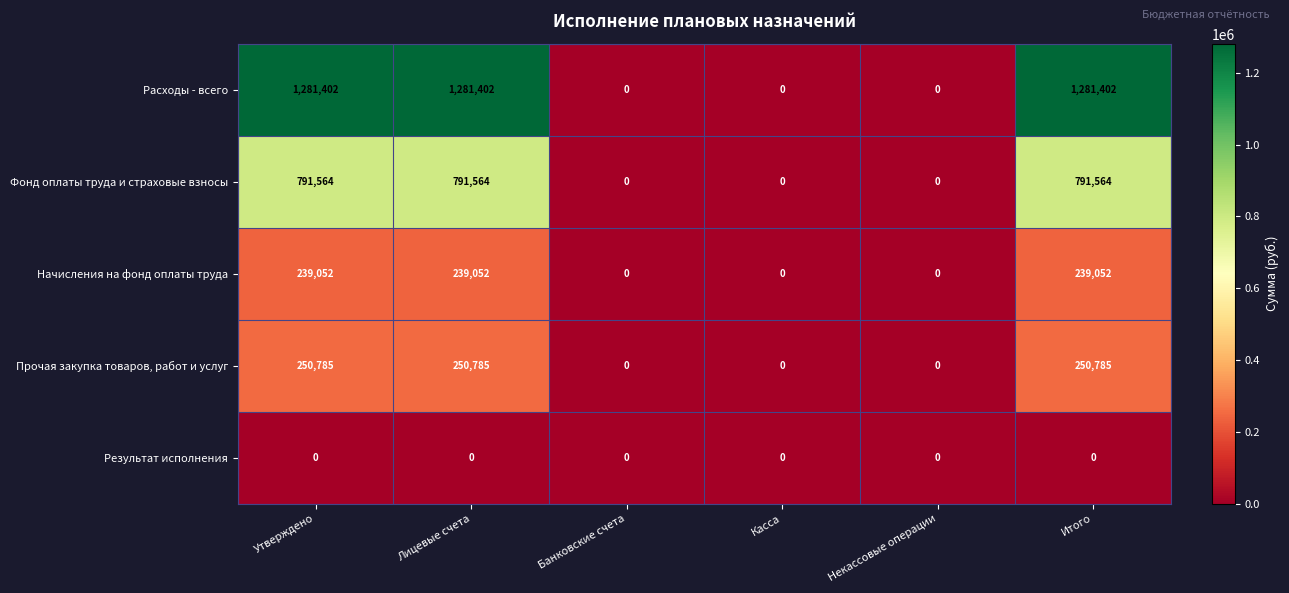

What value does the Фонд оплаты труда и страховые взносы series have at Итого, to the nearest 10?

791560